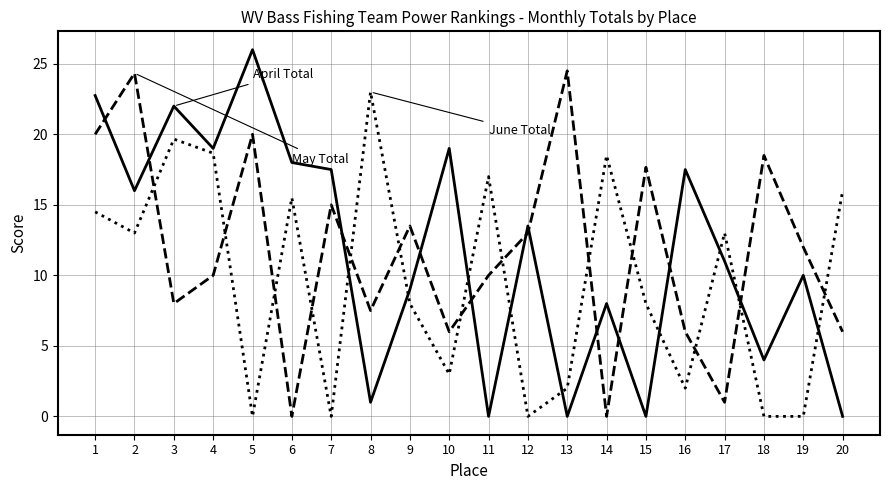

What is the difference between the highest and lowest values at 15?

17.7